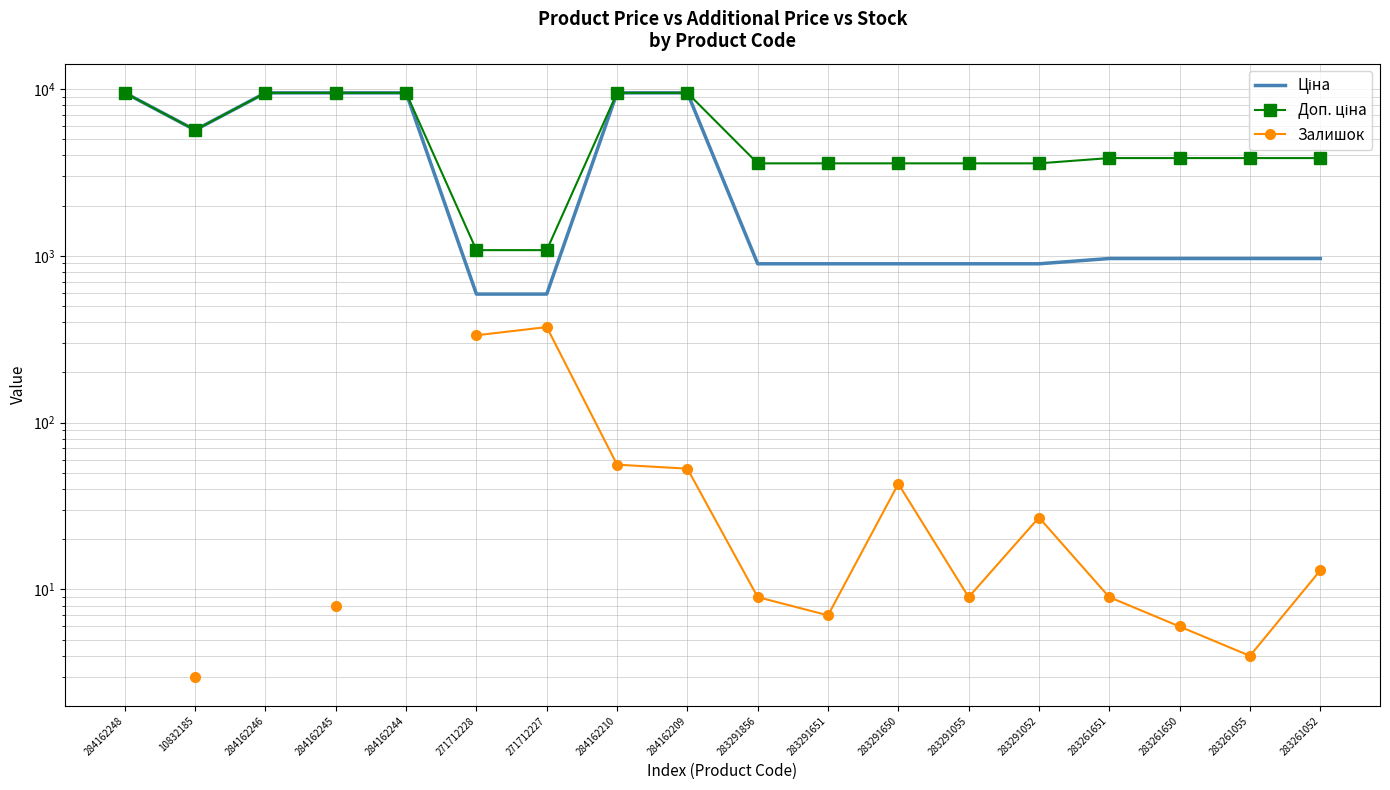

True or false: Ціна and Доп. ціна cross at least once.

False